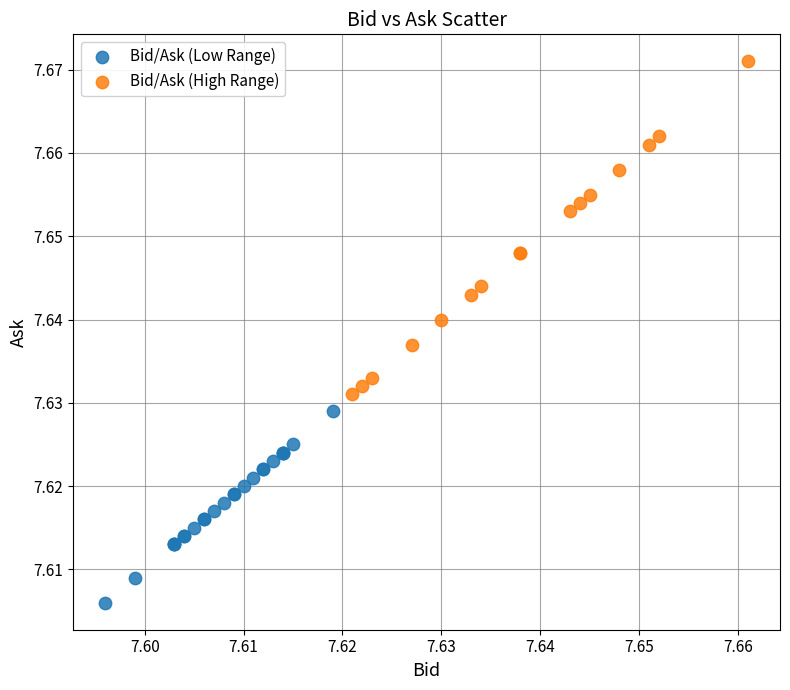

Which series reaches the maximum Y coordinate?

Bid/Ask (High Range)